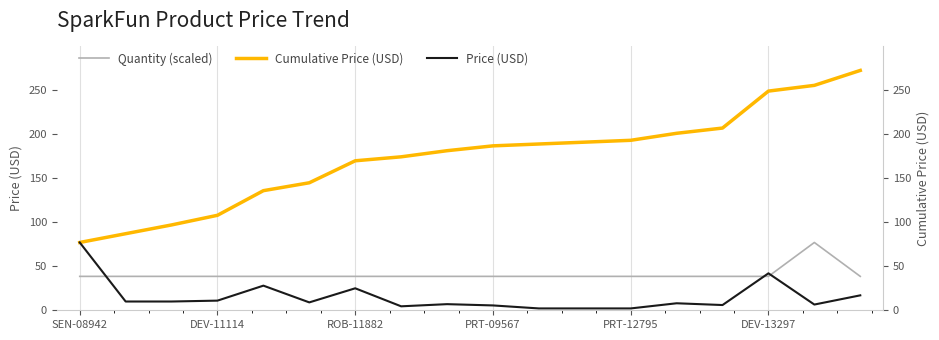

In Quantity (scaled), how many points are higher than both neighbors (excluding endpoints)?

1